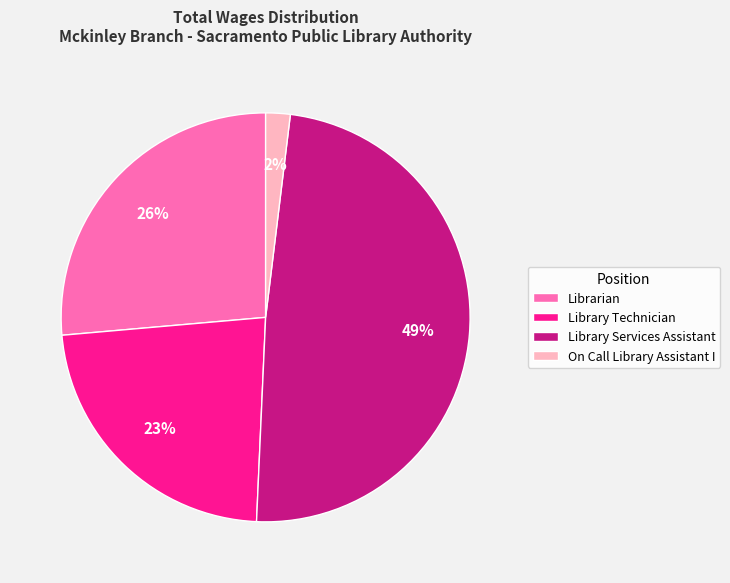

How many segments does this pie chart have?

4